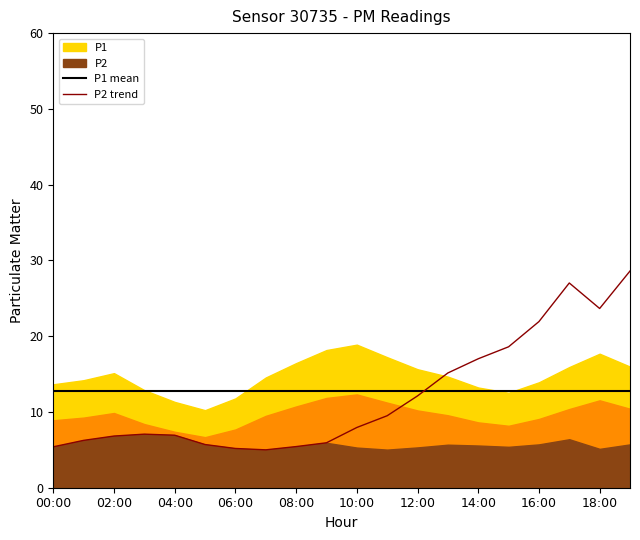

What is the sum of all P2 trend values?

241.2